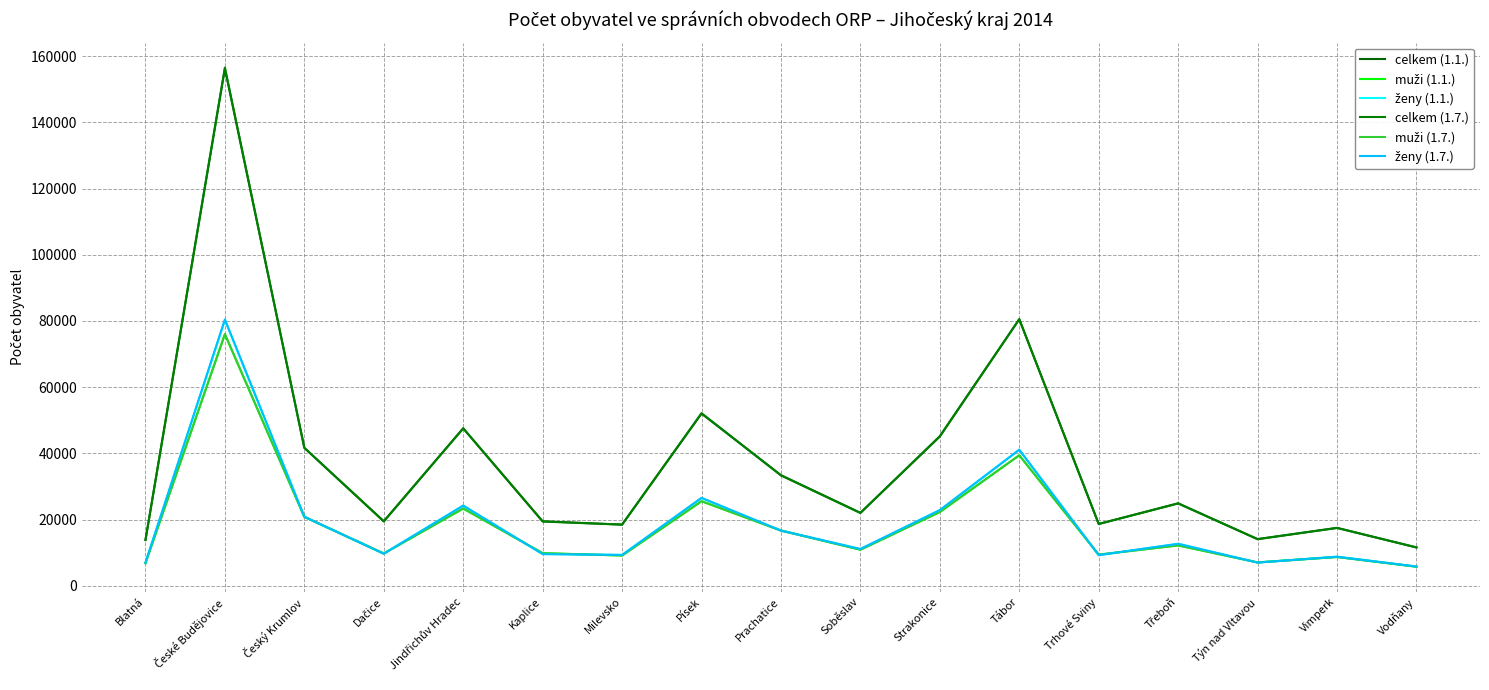

True or false: celkem (1.1.) and muži (1.7.) cross at least once.

False